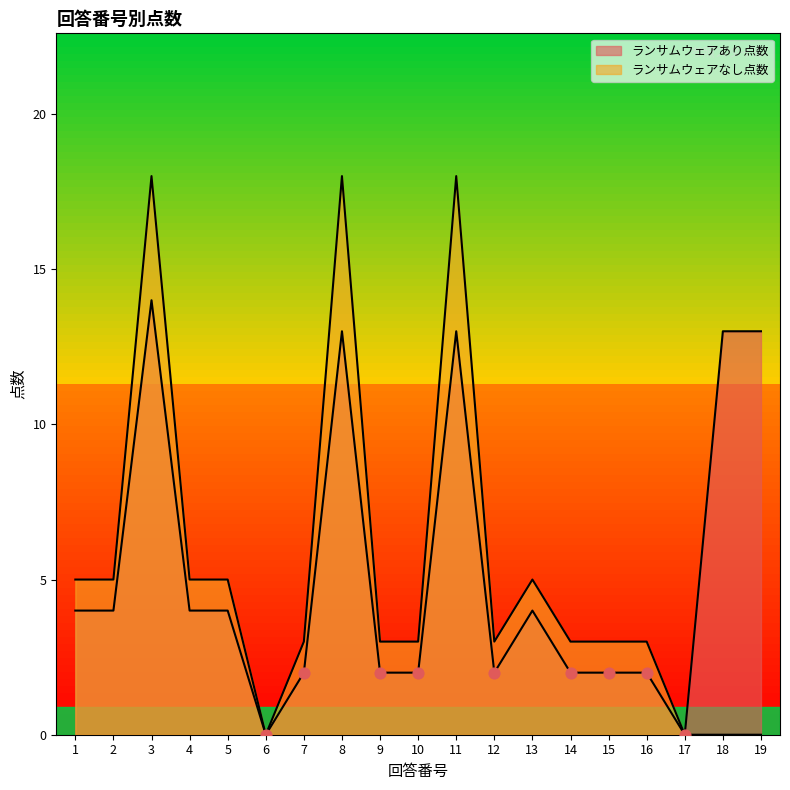

Which series has the largest total across all categories?

ランサムウェアあり点数